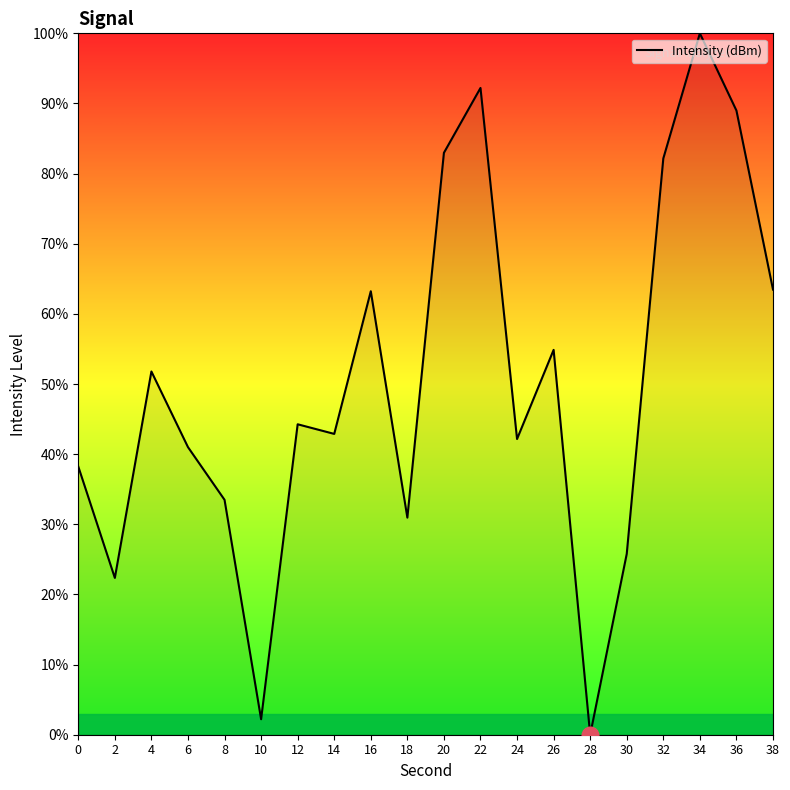

What is the difference between the values at 28 and 26?

54.9